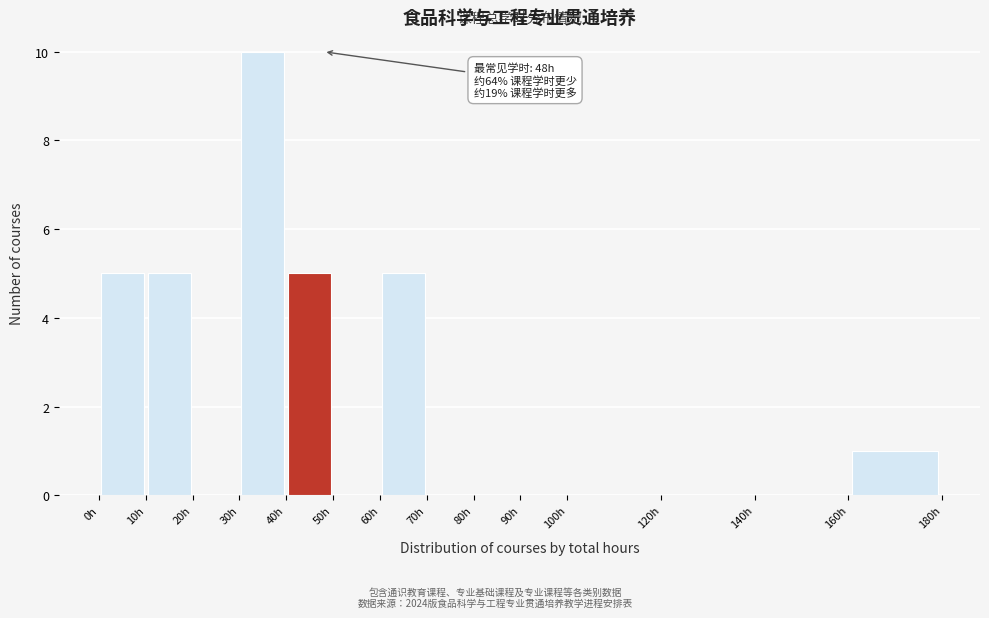

Over which range of the x-axis is the bar tallest?

30 to 40